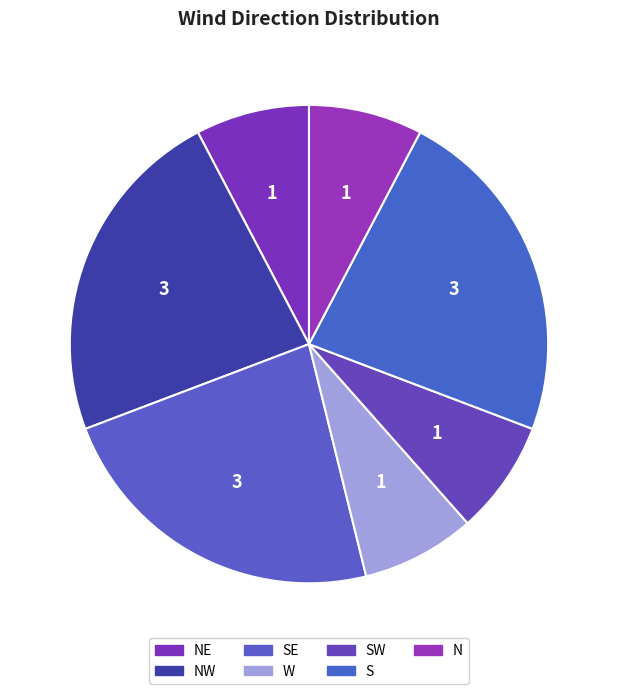

To the nearest percent, what is the average slice percentage?

14%